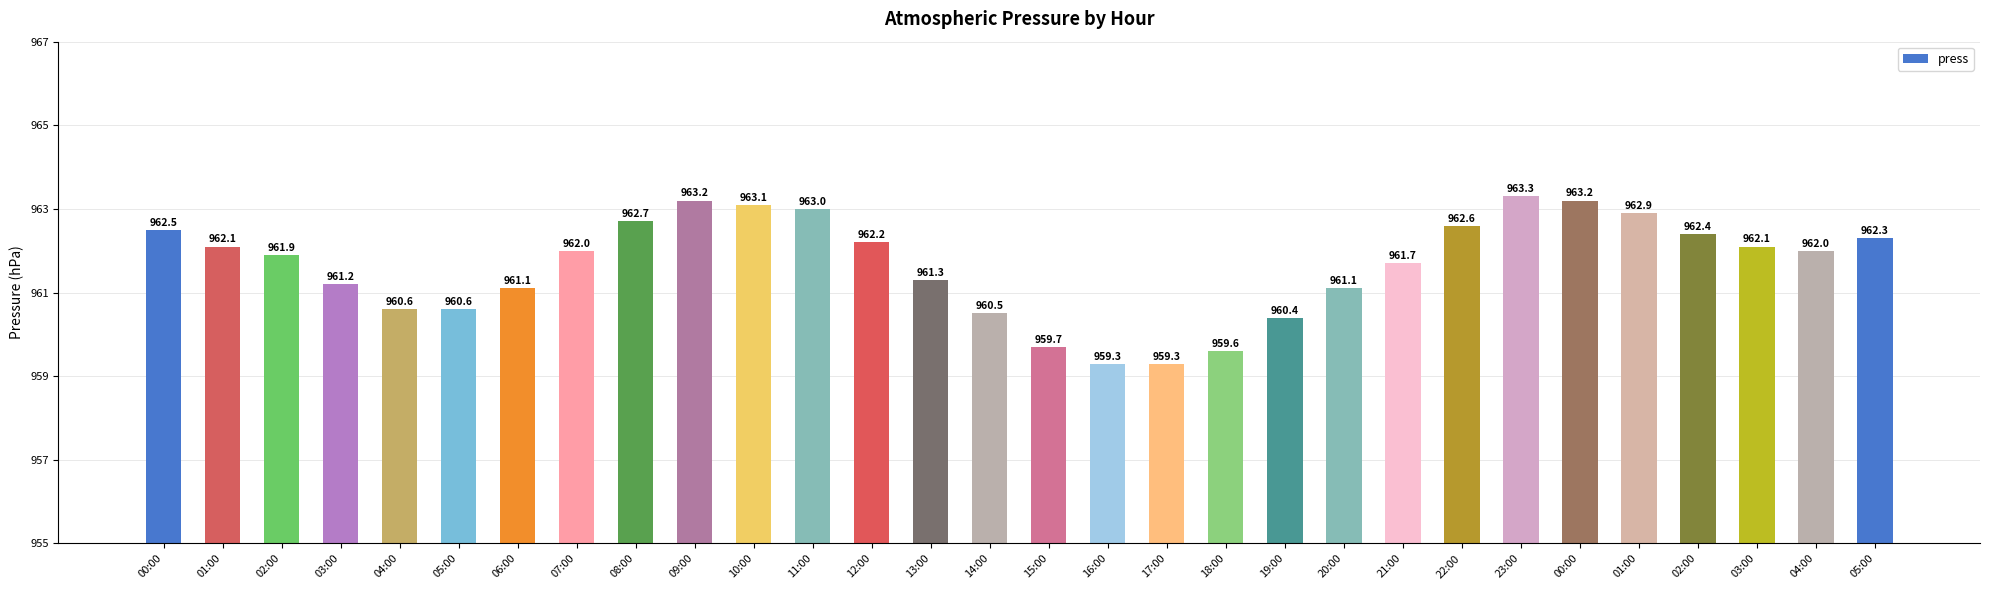

What is the value of the 14th bar from the left?

961.3